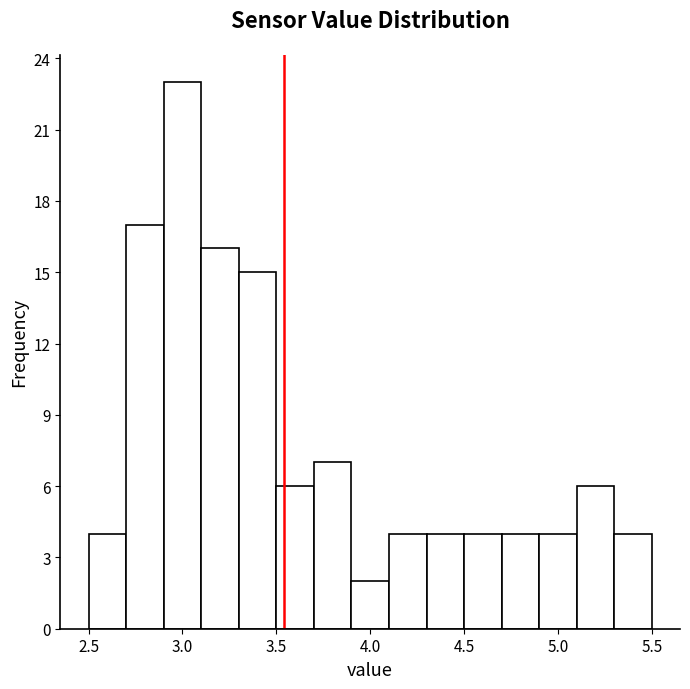

Reading left to right, transcribe this chart: for each bar, give the range it covers on the x-axis and its height. The values are not printed on the chart, so give them approximately, as read against the axis.

2.5 to 2.7: 4
2.7 to 2.9: 17
2.9 to 3.1: 23
3.1 to 3.3: 16
3.3 to 3.5: 15
3.5 to 3.7: 6
3.7 to 3.9: 7
3.9 to 4.1: 2
4.1 to 4.3: 4
4.3 to 4.5: 4
4.5 to 4.7: 4
4.7 to 4.9: 4
4.9 to 5.1: 4
5.1 to 5.3: 6
5.3 to 5.5: 4